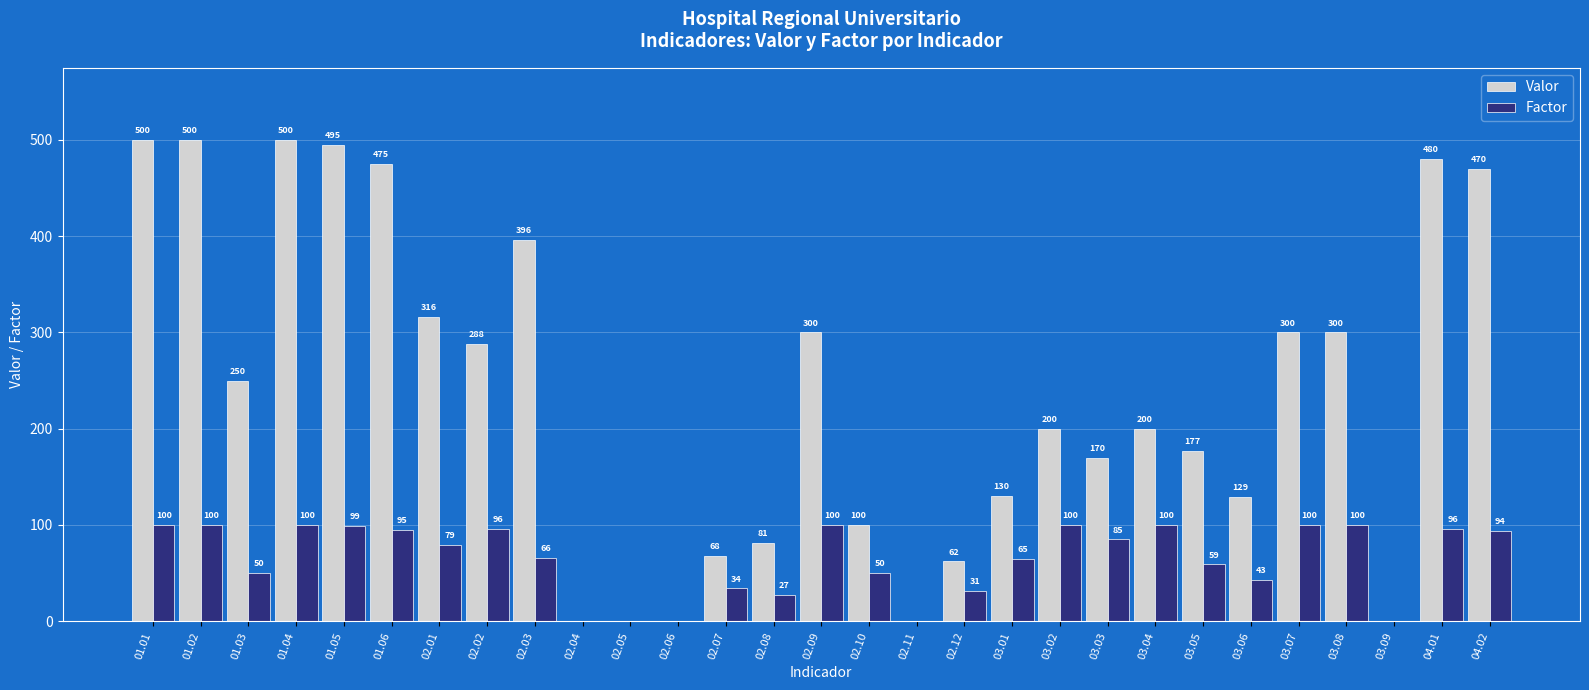

The value of Valor at 01.01 is 220. True or false?

False